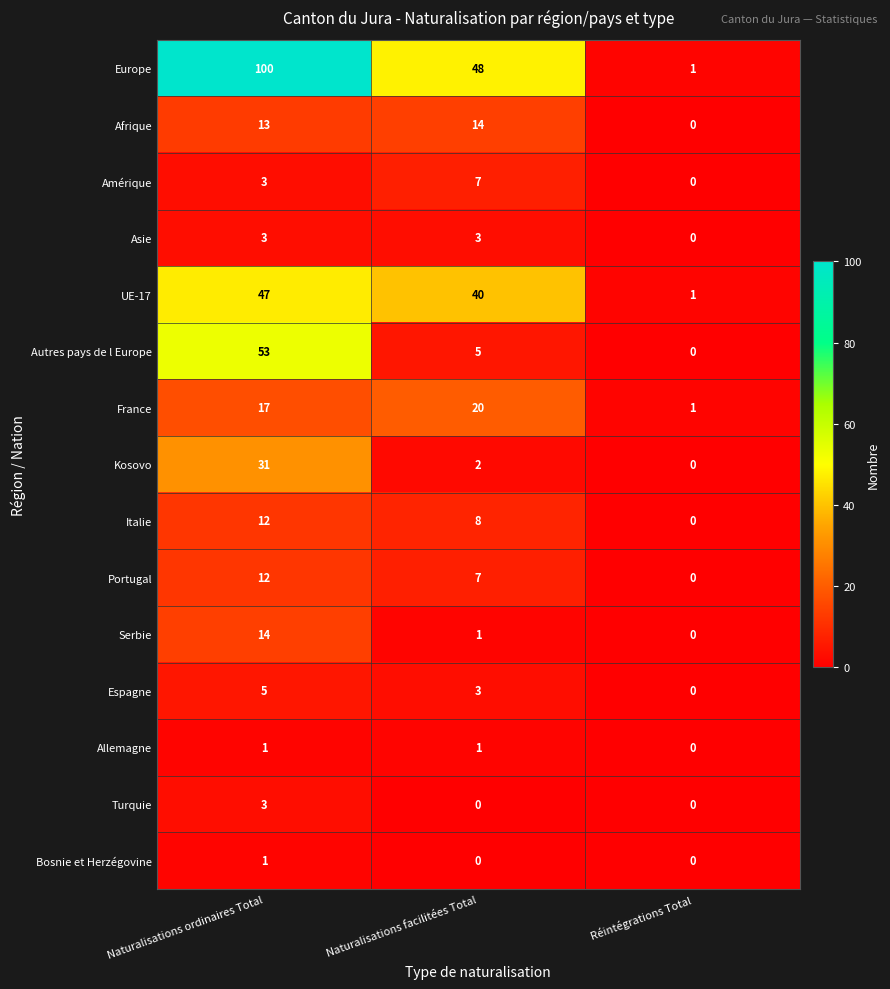

Which series changed the most between Naturalisations facilitées Total and Réintégrations Total?

Europe